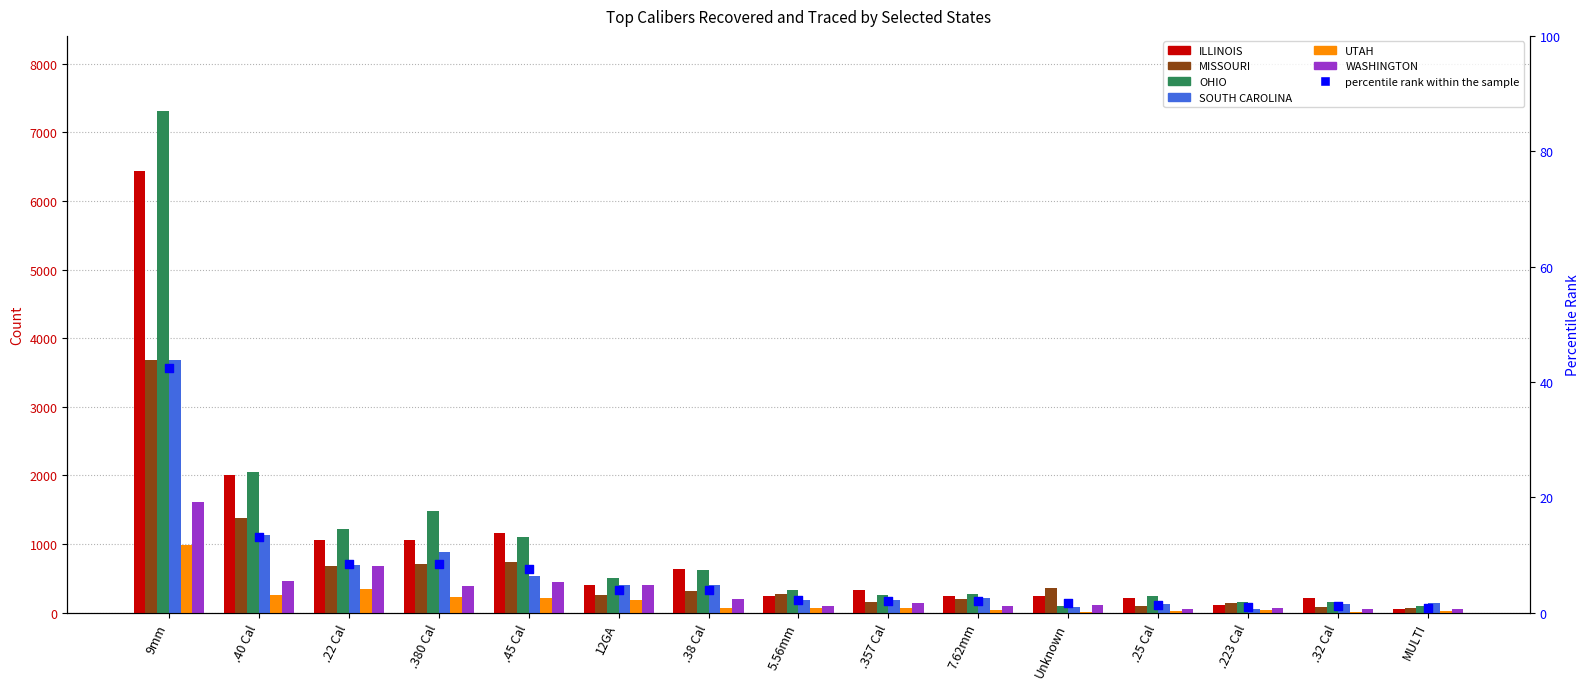

At which category is the sum across all series the highest?

9mm